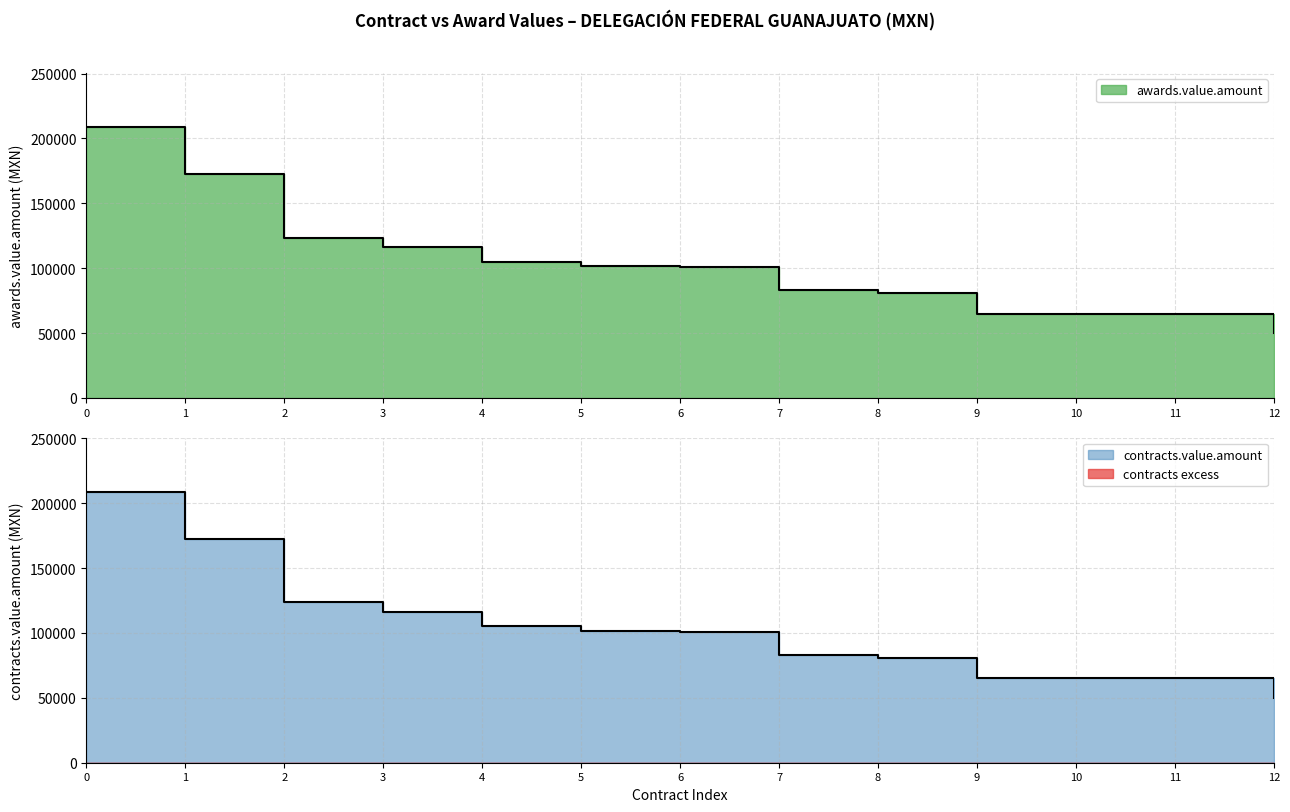

True or false: contracts.value.amount and awards.value.amount intersect in this chart.

False